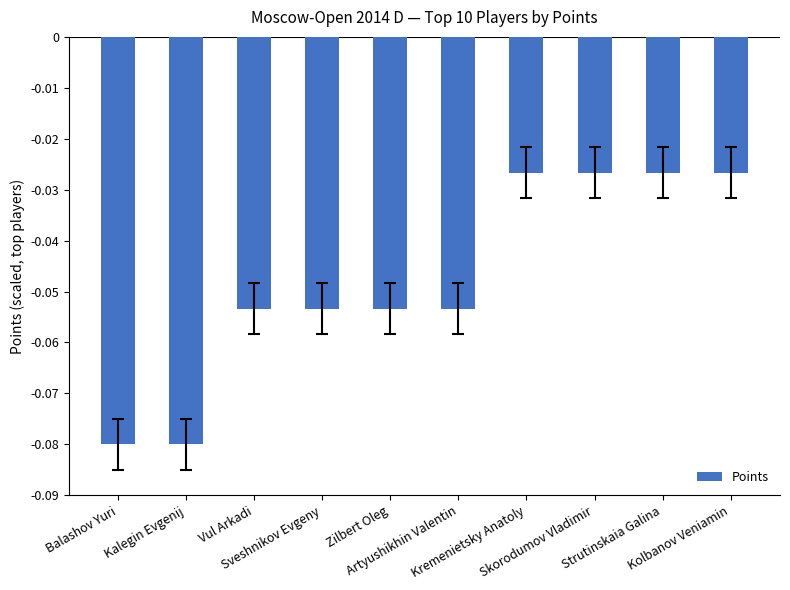

Are the bars horizontal?

No